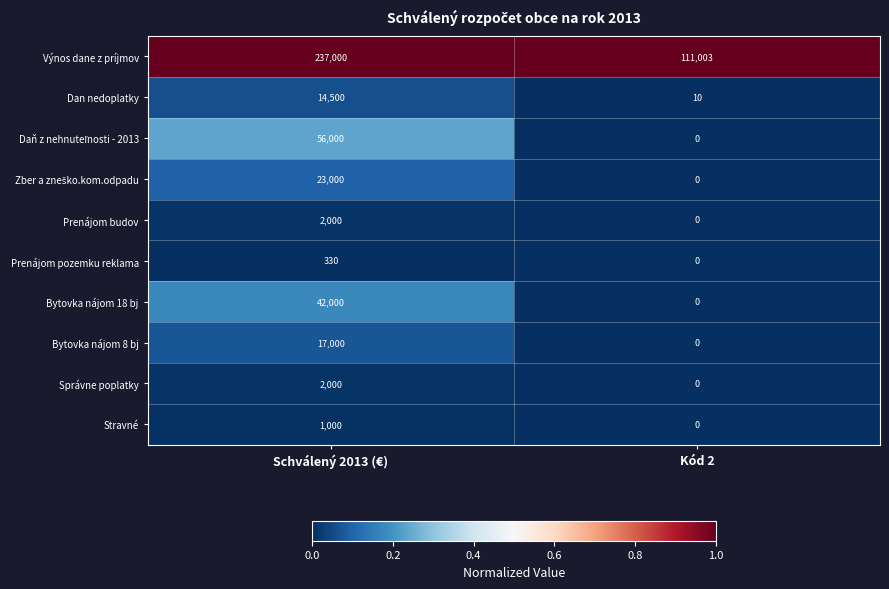

Is it true that Výnos dane z príjmov equals 166342 at Kód 2?

False